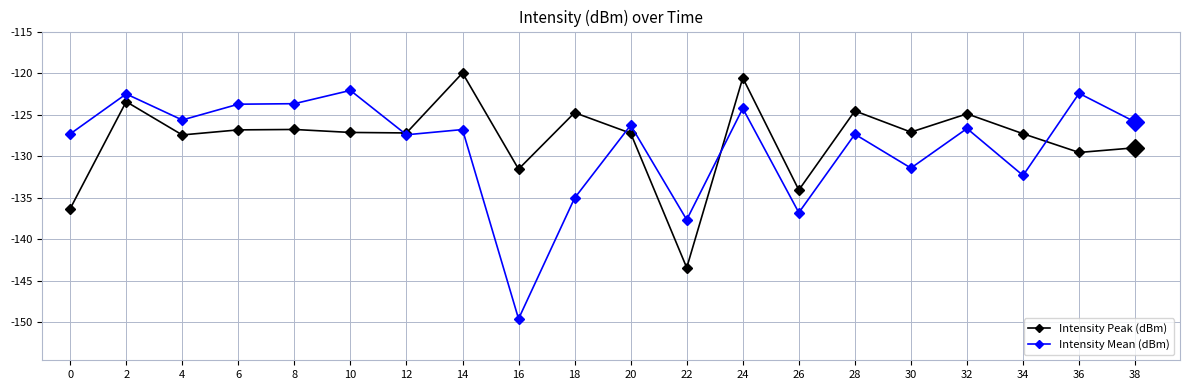

Does the chart have visible grid lines?

Yes